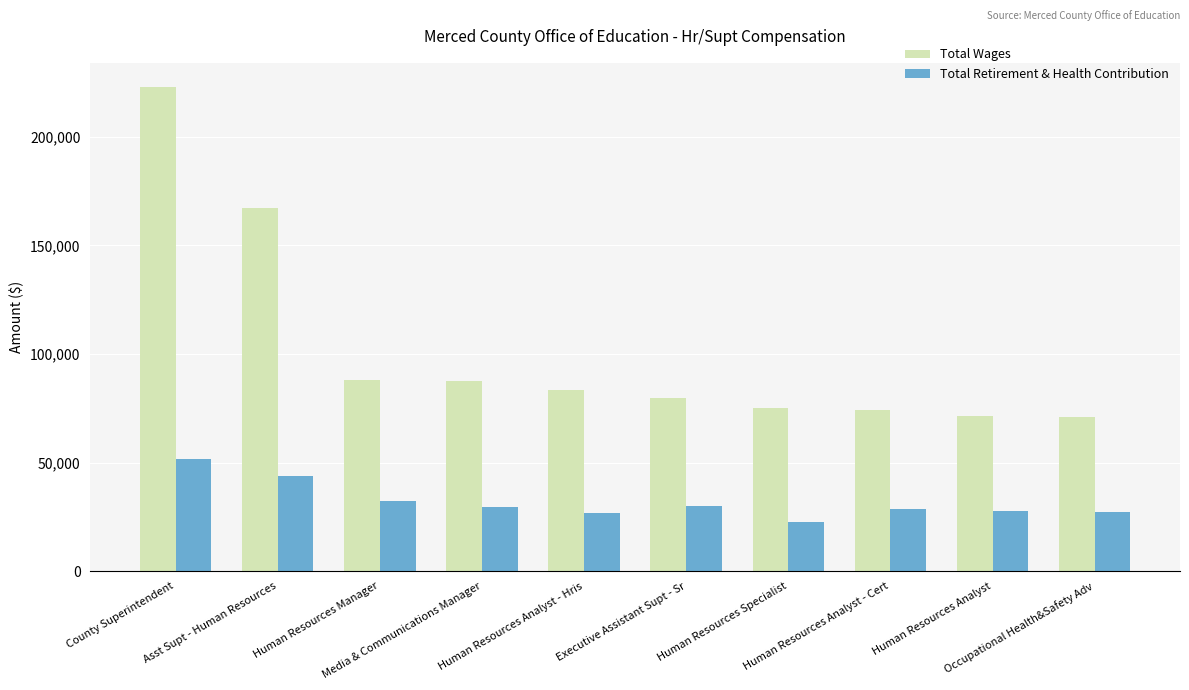

How many bars are there in each group?

2